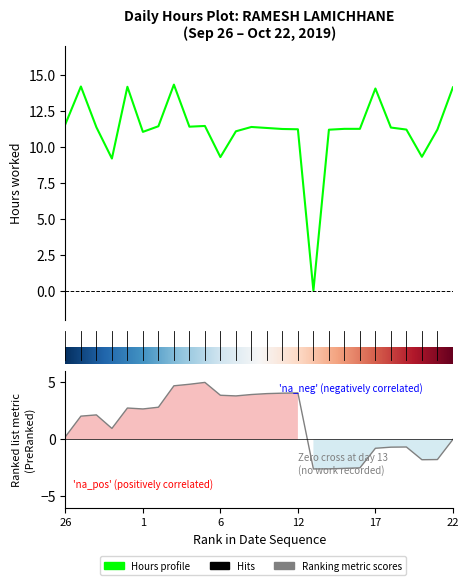

Between 16 and 15, which is larger?

16